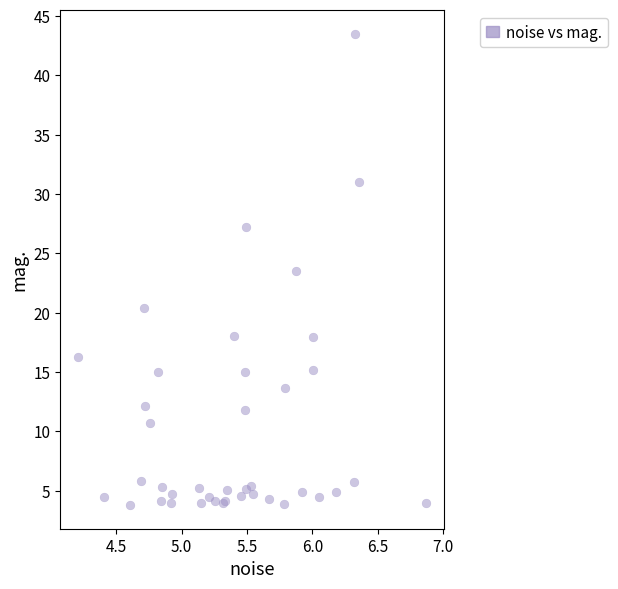

What Y value in the scatter plot is closest to 23?

23.5